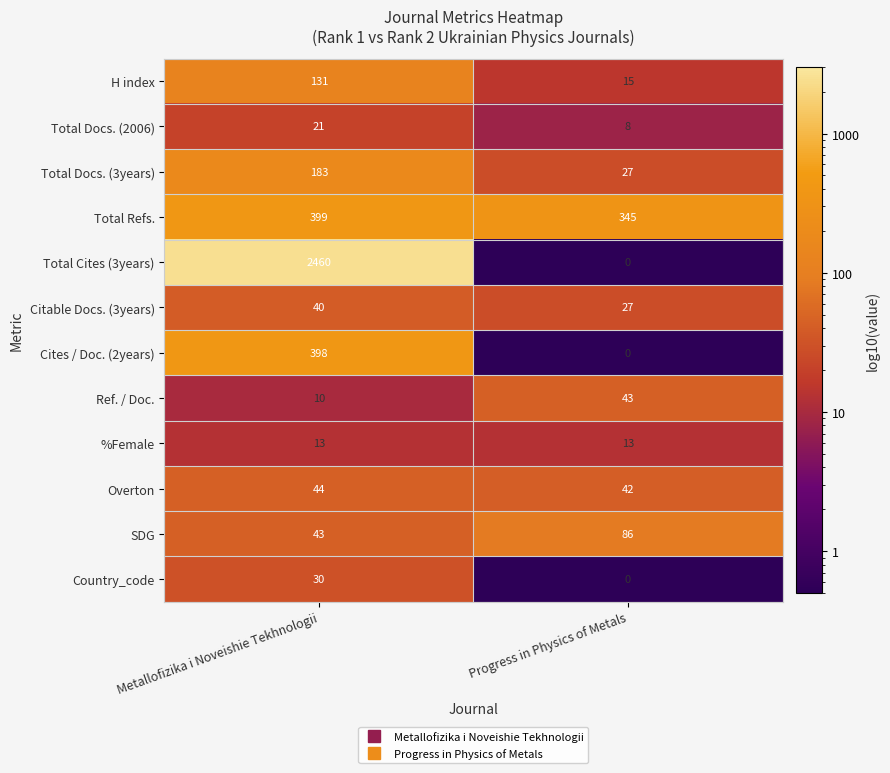

Reading left to right, list all the values displayed in this chart.

H index: Metallofizika i Noveishie Tekhnologii=131	Progress in Physics of Metals=15
Total Docs. (2006): Metallofizika i Noveishie Tekhnologii=21	Progress in Physics of Metals=8
Total Docs. (3years): Metallofizika i Noveishie Tekhnologii=183	Progress in Physics of Metals=27
Total Refs.: Metallofizika i Noveishie Tekhnologii=399	Progress in Physics of Metals=345
Total Cites (3years): Metallofizika i Noveishie Tekhnologii=2460	Progress in Physics of Metals=0
Citable Docs. (3years): Metallofizika i Noveishie Tekhnologii=40	Progress in Physics of Metals=27
Cites / Doc. (2years): Metallofizika i Noveishie Tekhnologii=398	Progress in Physics of Metals=0
Ref. / Doc.: Metallofizika i Noveishie Tekhnologii=10	Progress in Physics of Metals=43
%Female: Metallofizika i Noveishie Tekhnologii=13	Progress in Physics of Metals=13
Overton: Metallofizika i Noveishie Tekhnologii=44	Progress in Physics of Metals=42
SDG: Metallofizika i Noveishie Tekhnologii=43	Progress in Physics of Metals=86
Country_code: Metallofizika i Noveishie Tekhnologii=30	Progress in Physics of Metals=0